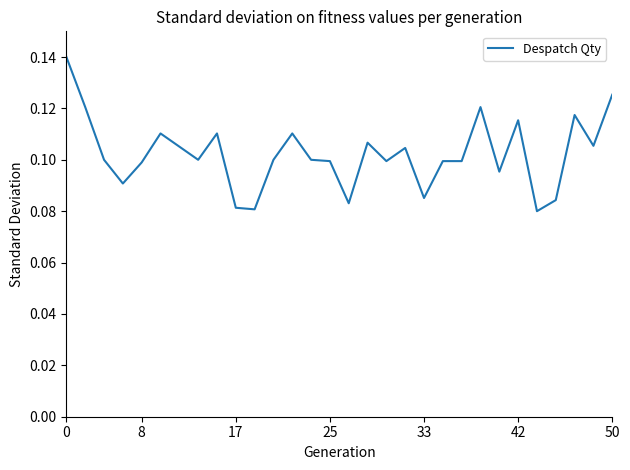

The chart shows a value of 0.2 at 50. True or false?

False